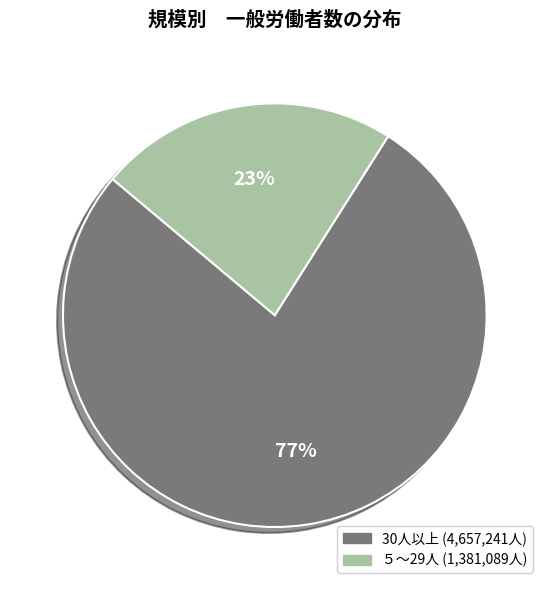

To the nearest percent, what is the average slice percentage?

50%